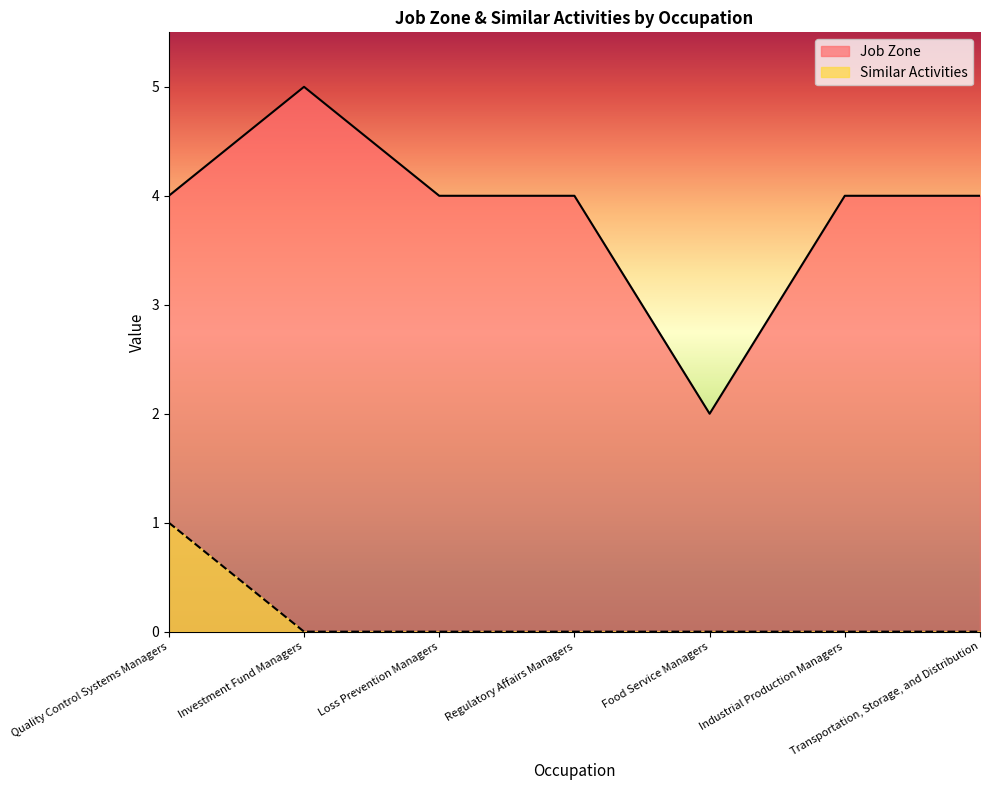

Rank the series by their maximum value, from highest to lowest.

Job Zone, Similar Activities